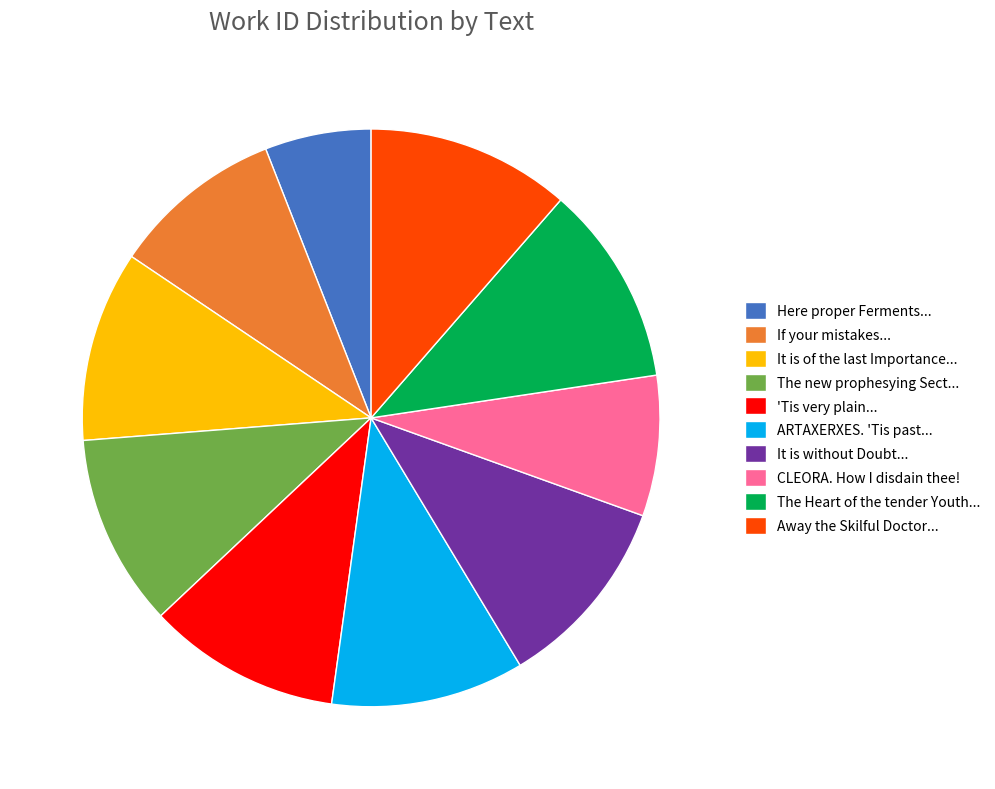

Does The new prophesying Sect... represent more than half of the total?

No